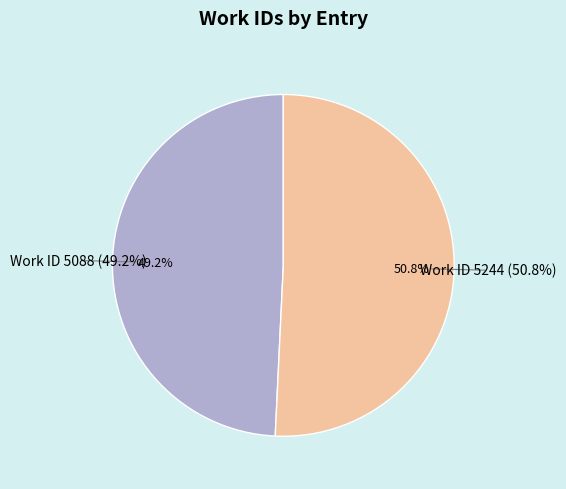

To the nearest percent, what is the combined percentage of Work ID 5244 and Work ID 5088?

100%